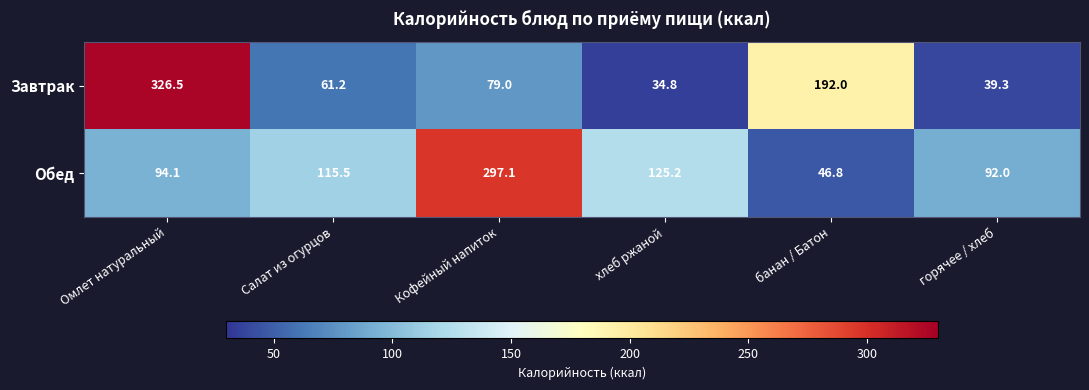

What is the highest value of the Обед series?

297.1